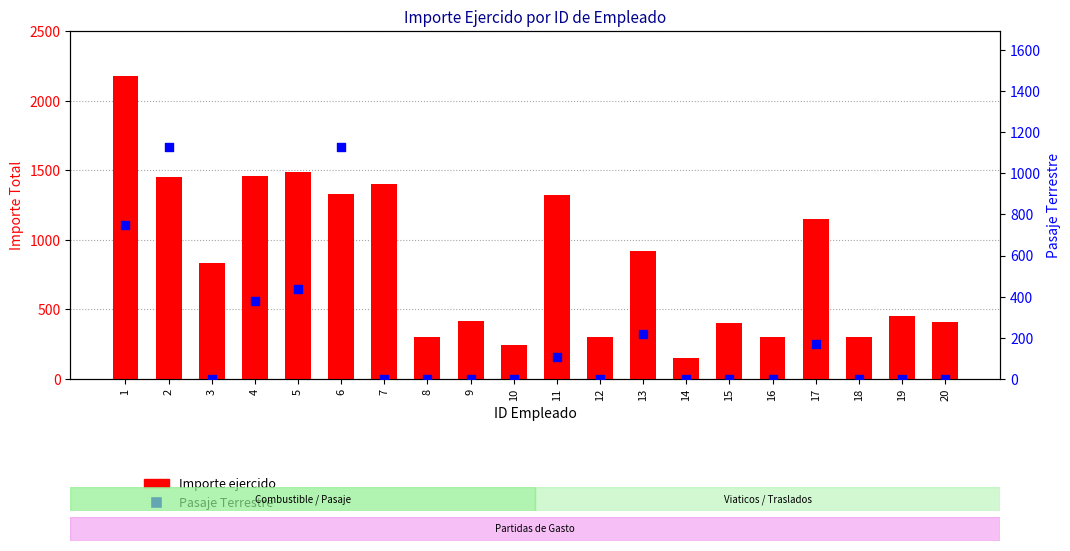

Which series has the widest spread of Y values?

Importe ejercido